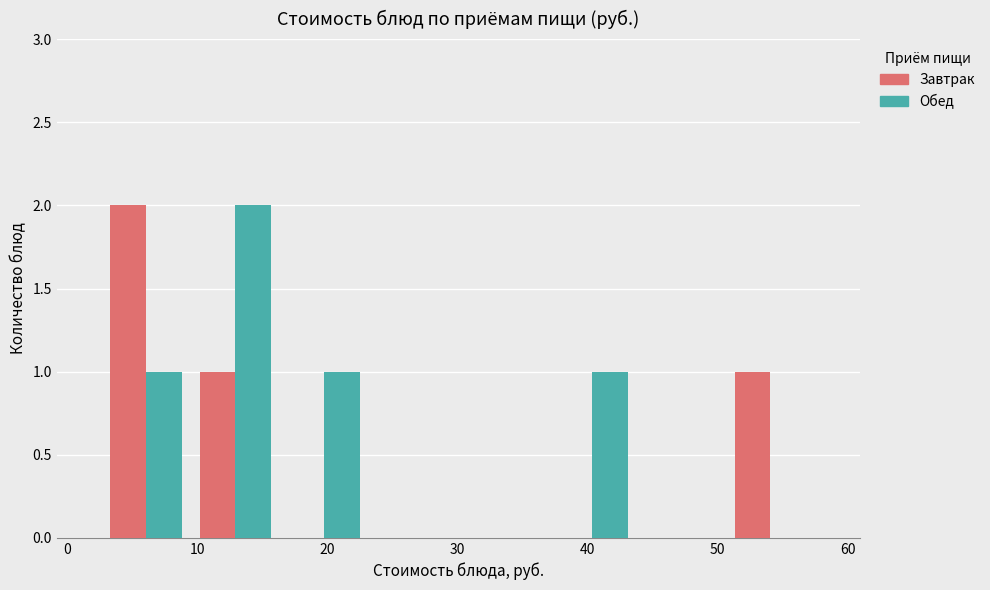

Reading left to right, list every range on the x-axis with the height of the bar of each series over it. Neither the bar edges nor the heights are printed on the chart, so give them approximately, as read against the axes.

3 to 9: Завтрак=2	Обед=1
9 to 16: Завтрак=1	Обед=2
16 to 23: Завтрак=0	Обед=1
23 to 30: Завтрак=0	Обед=0
30 to 37: Завтрак=0	Обед=0
37 to 44: Завтрак=0	Обед=1
44 to 51: Завтрак=0	Обед=0
51 to 58: Завтрак=1	Обед=0